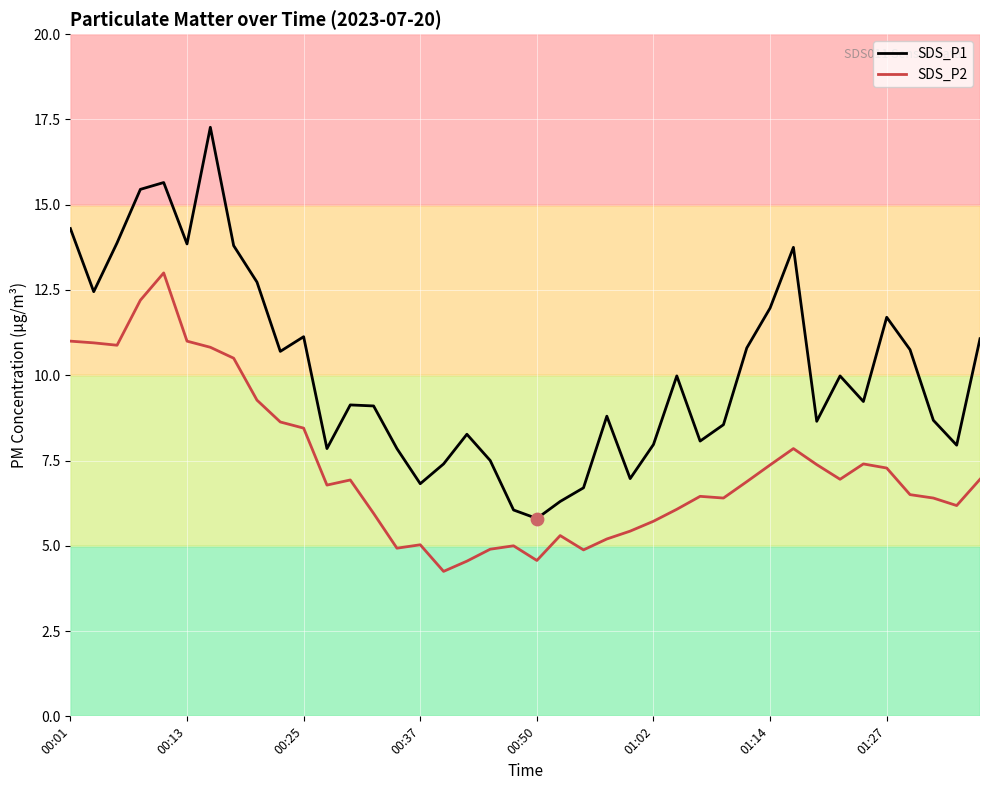

Which series has the widest spread of values?

SDS_P1